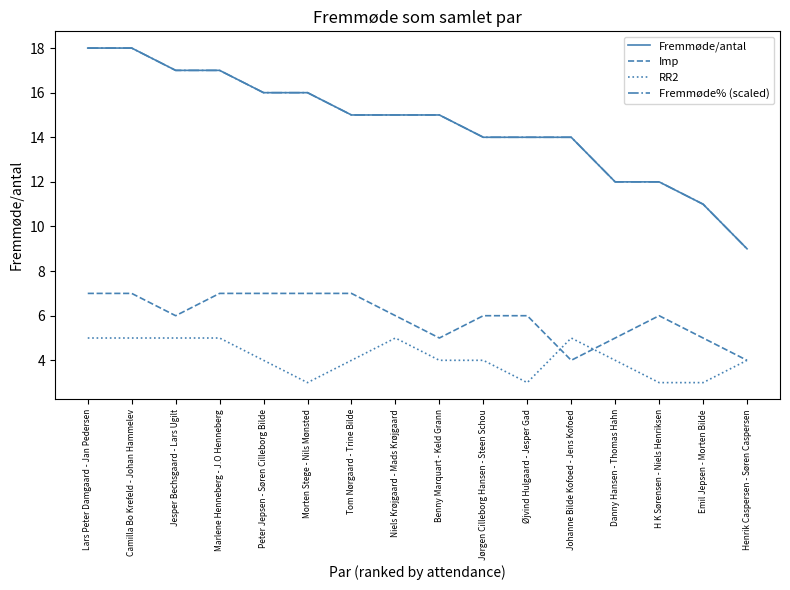

True or false: RR2 and Fremmøde/antal intersect in this chart.

False